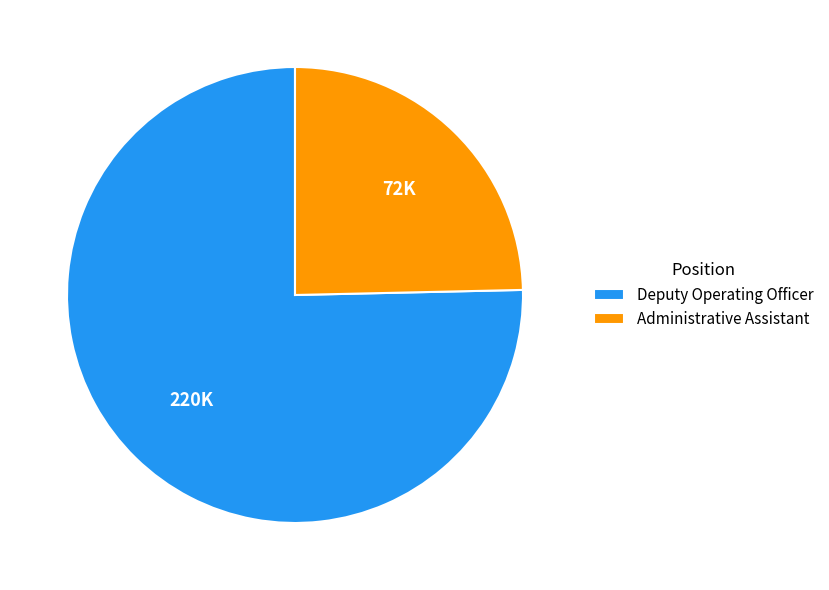

Is the sum of Administrative Assistant and Deputy Operating Officer greater than half?

Yes